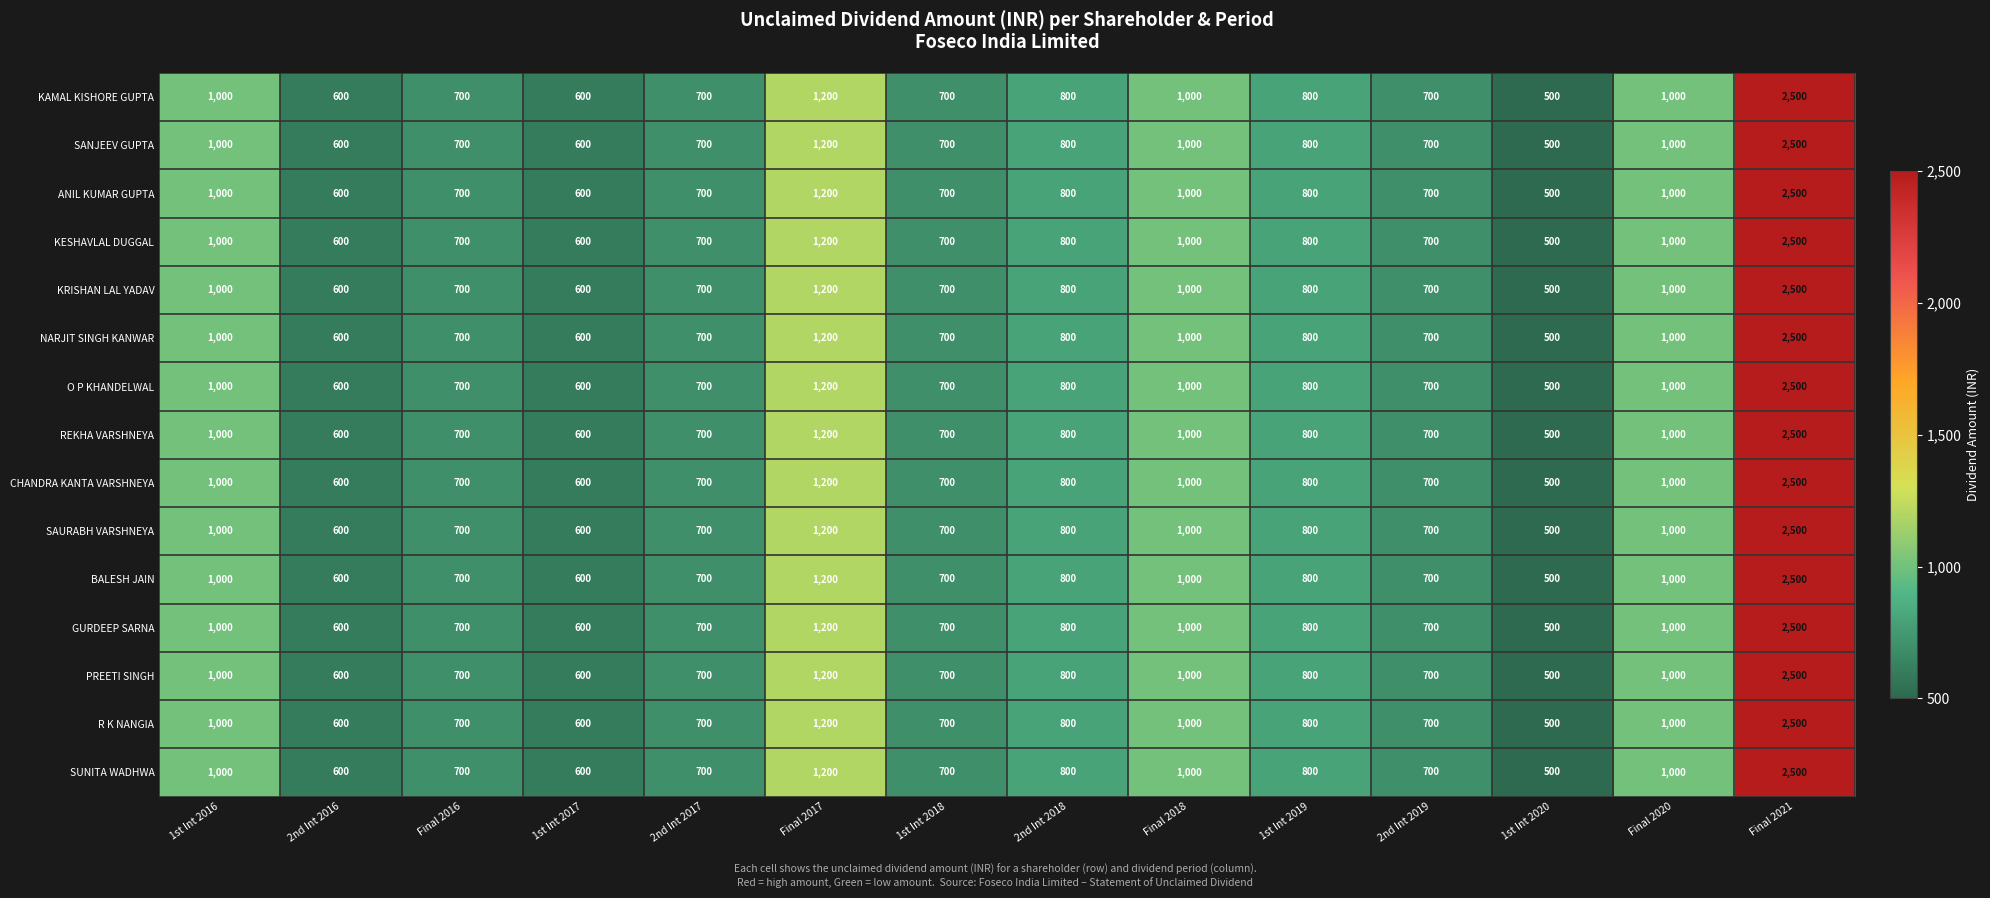

How many series are shown in this chart?

15